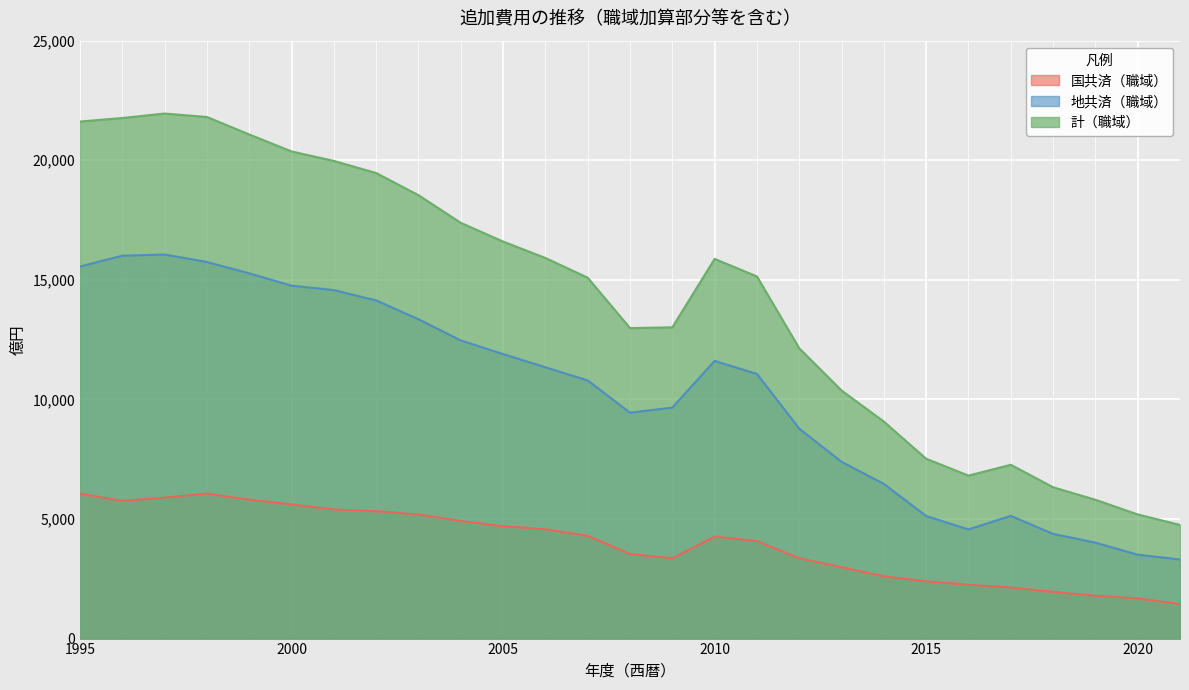

How many distinct data groups are displayed?

3